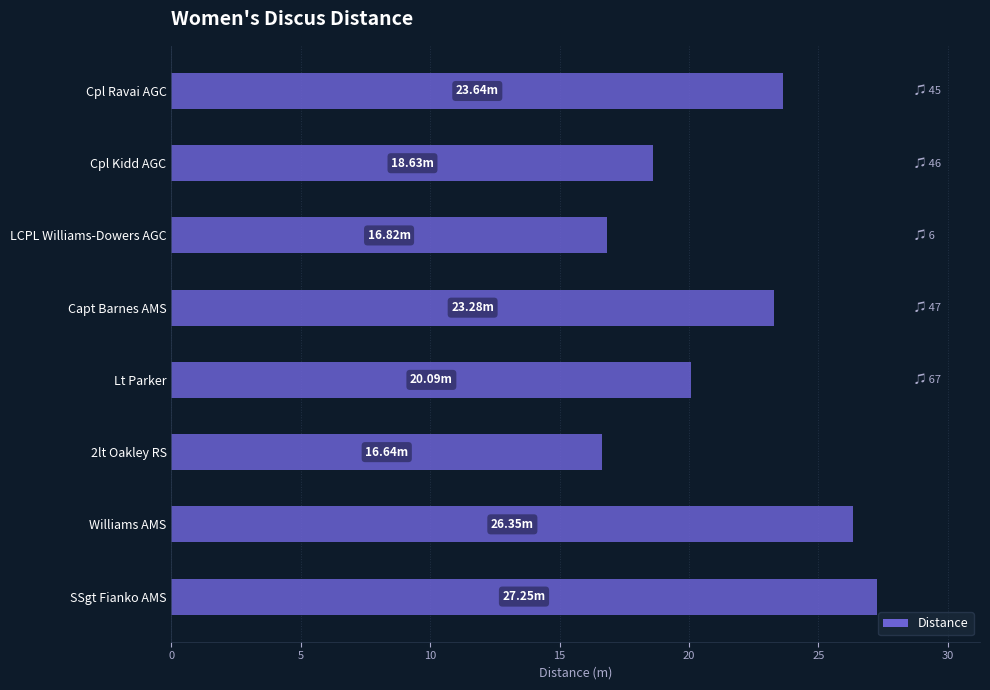

What is the change in value from 2lt Oakley RS to Williams AMS?

+9.7